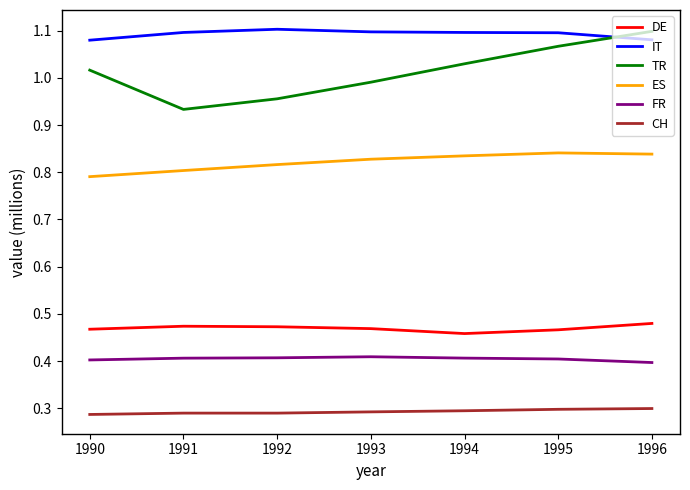

What is the total value across all series at 1993?

4.1